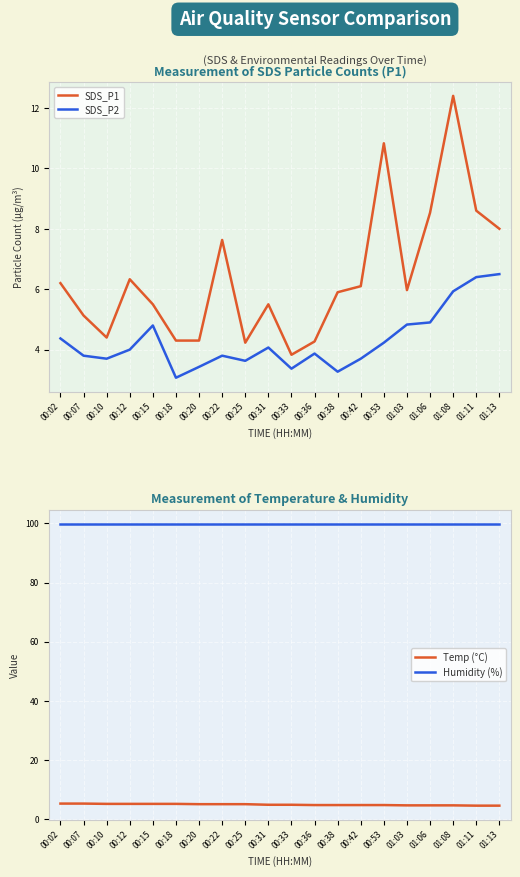

At which category does SDS_P2 reach its first local valley?

00:10